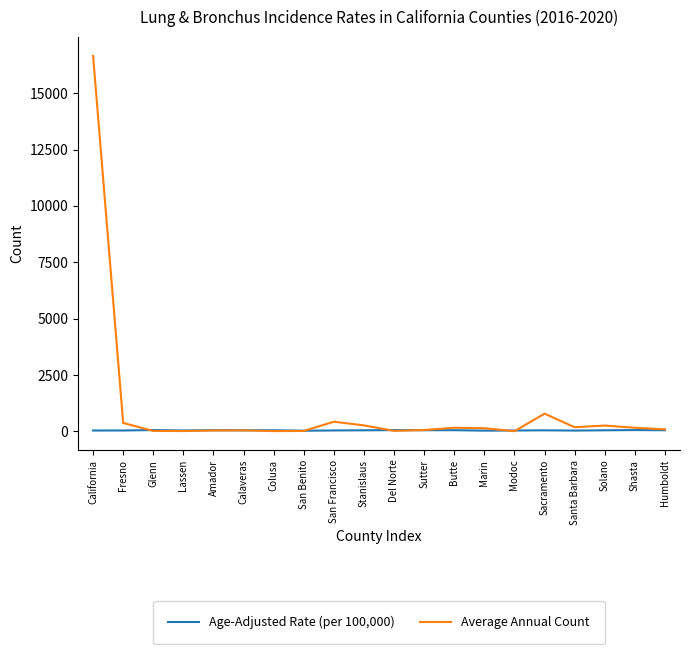

What is the maximum value shown in the chart?

16658.0